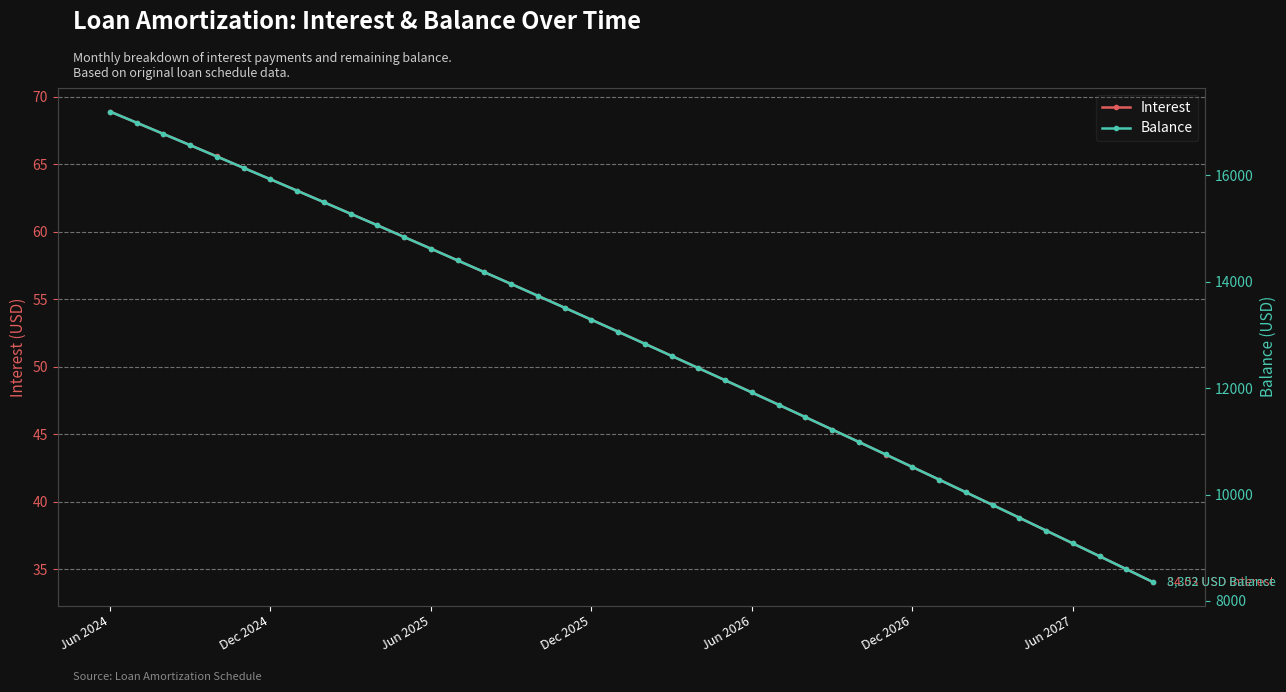

How many series are shown in this chart?

2